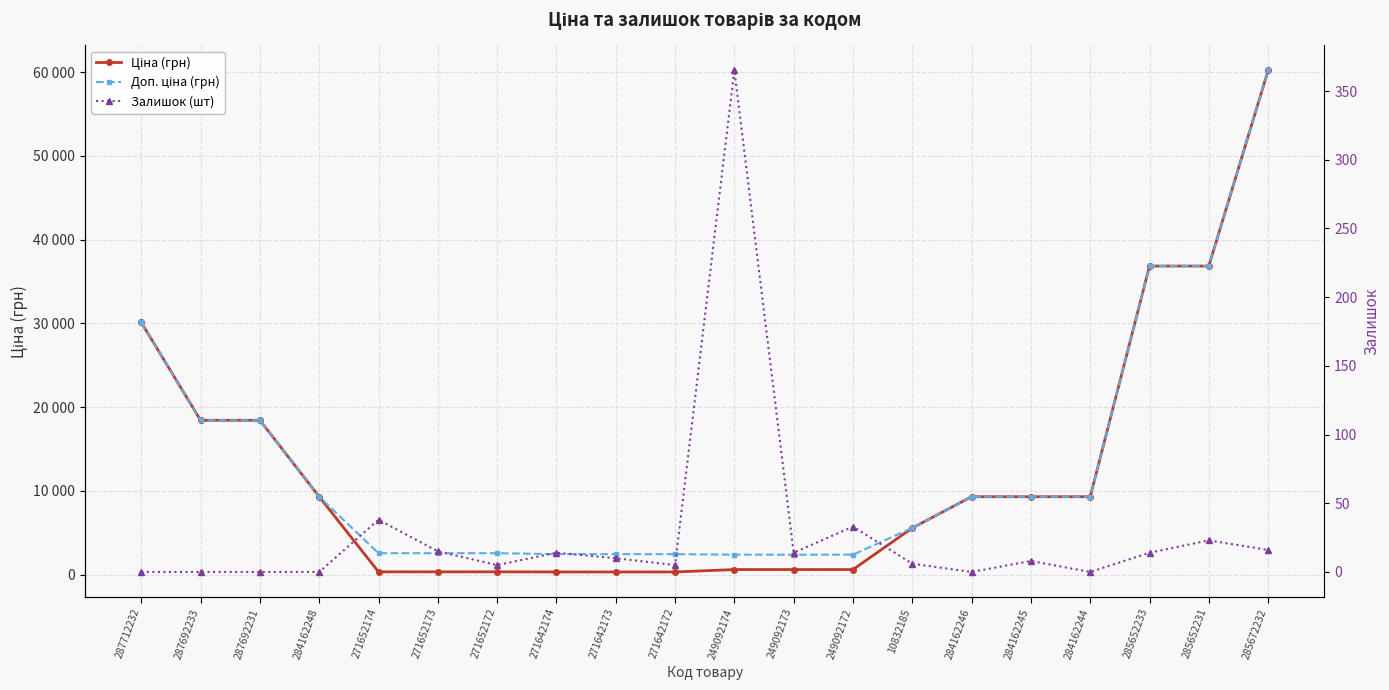

What is the maximum value for Залишок (шт)?

365.0